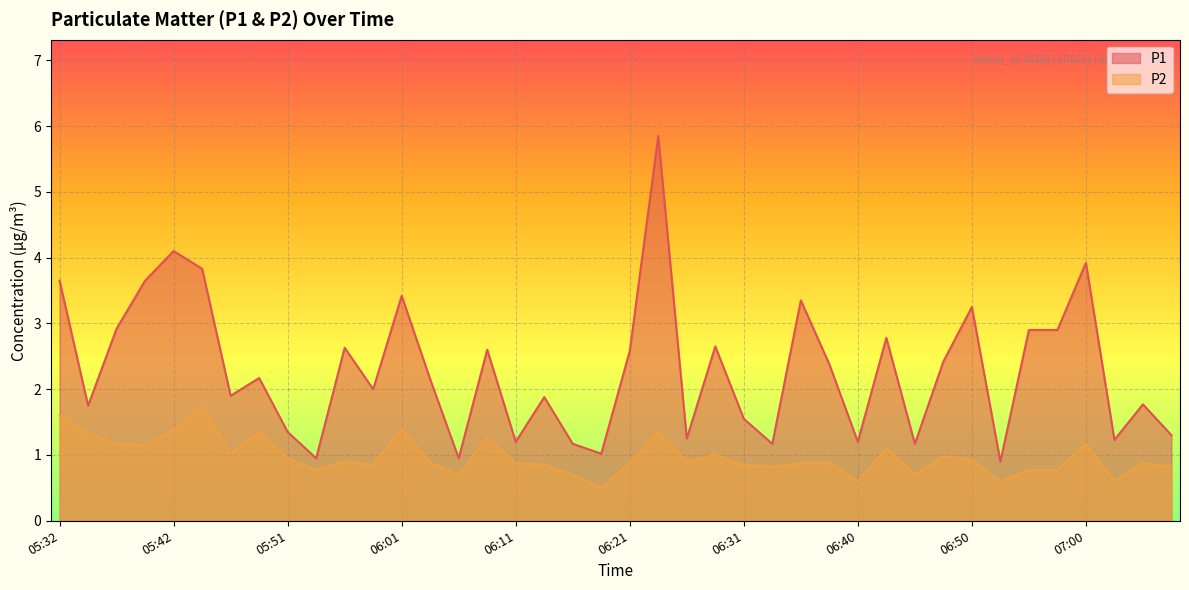

True or false: P1 has a value of 0.8 at 06:21.

False